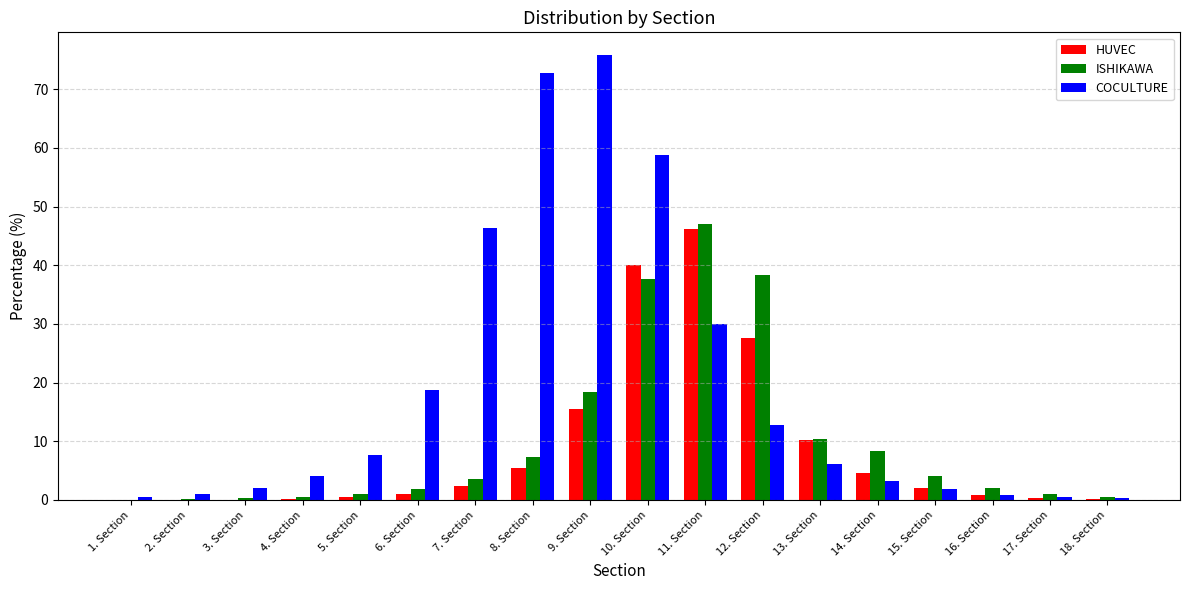

What are all the series names shown in the legend?

HUVEC, ISHIKAWA, COCULTURE